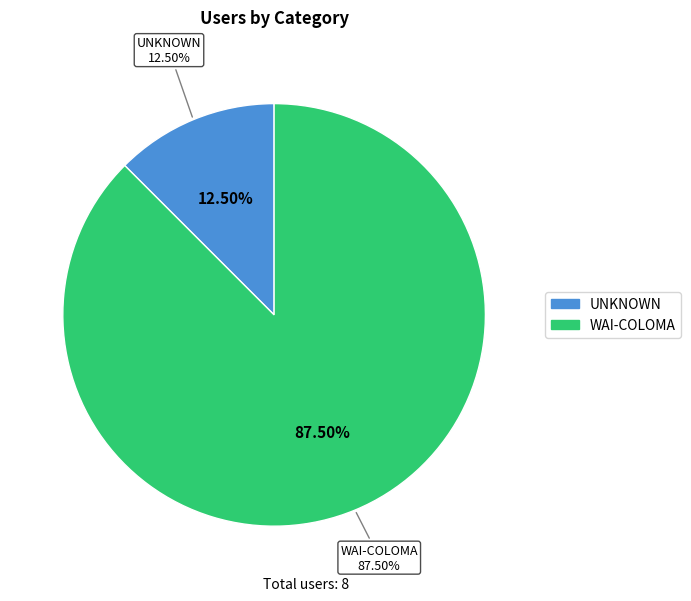

What percentage is the UNKNOWN slice, to the nearest percent?

12%